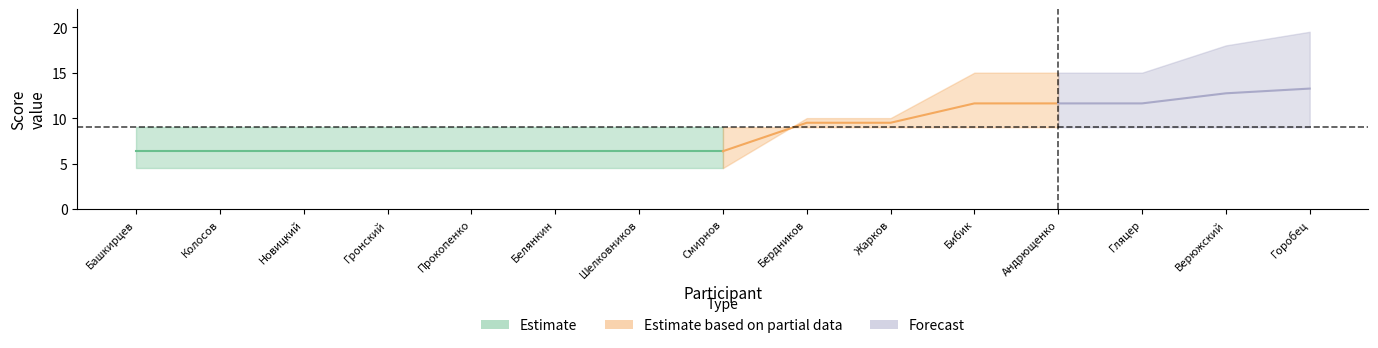

The value of Балл 1 at Белянкин Кирилл is 12.9. True or false?

False